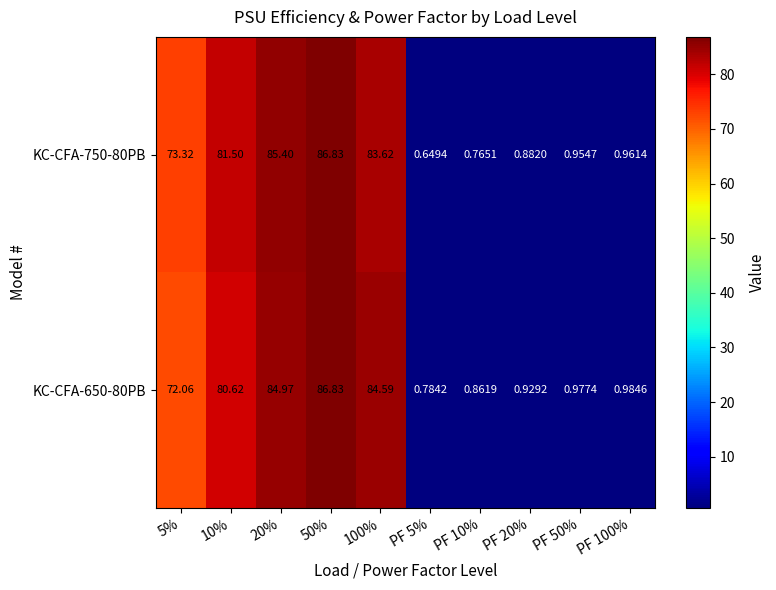

What is the total value across all series at PF 10%?

1.6